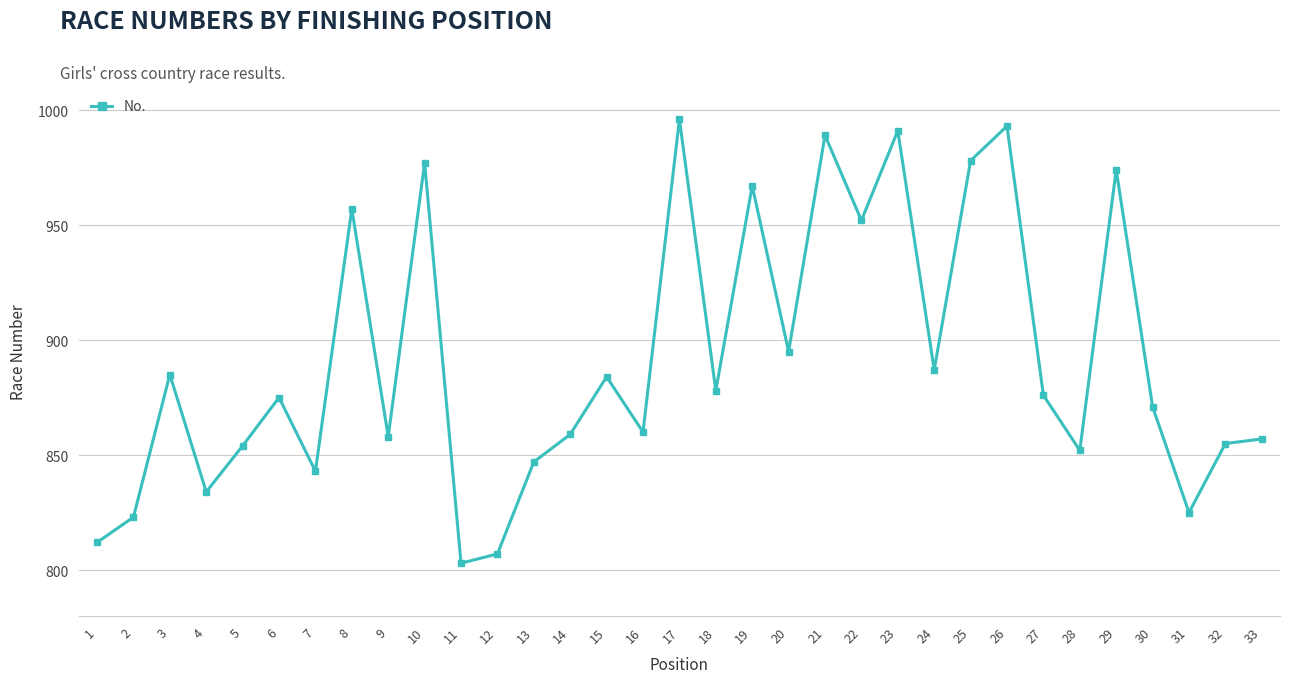

Reading left to right, transcribe all the data shown in this chart.

812	823	885	834	854	875	843	957	858	977	803	807	847	859	884	860	996	878	967	895	989	952	991	887	978	993	876	852	974	871	825	855	857